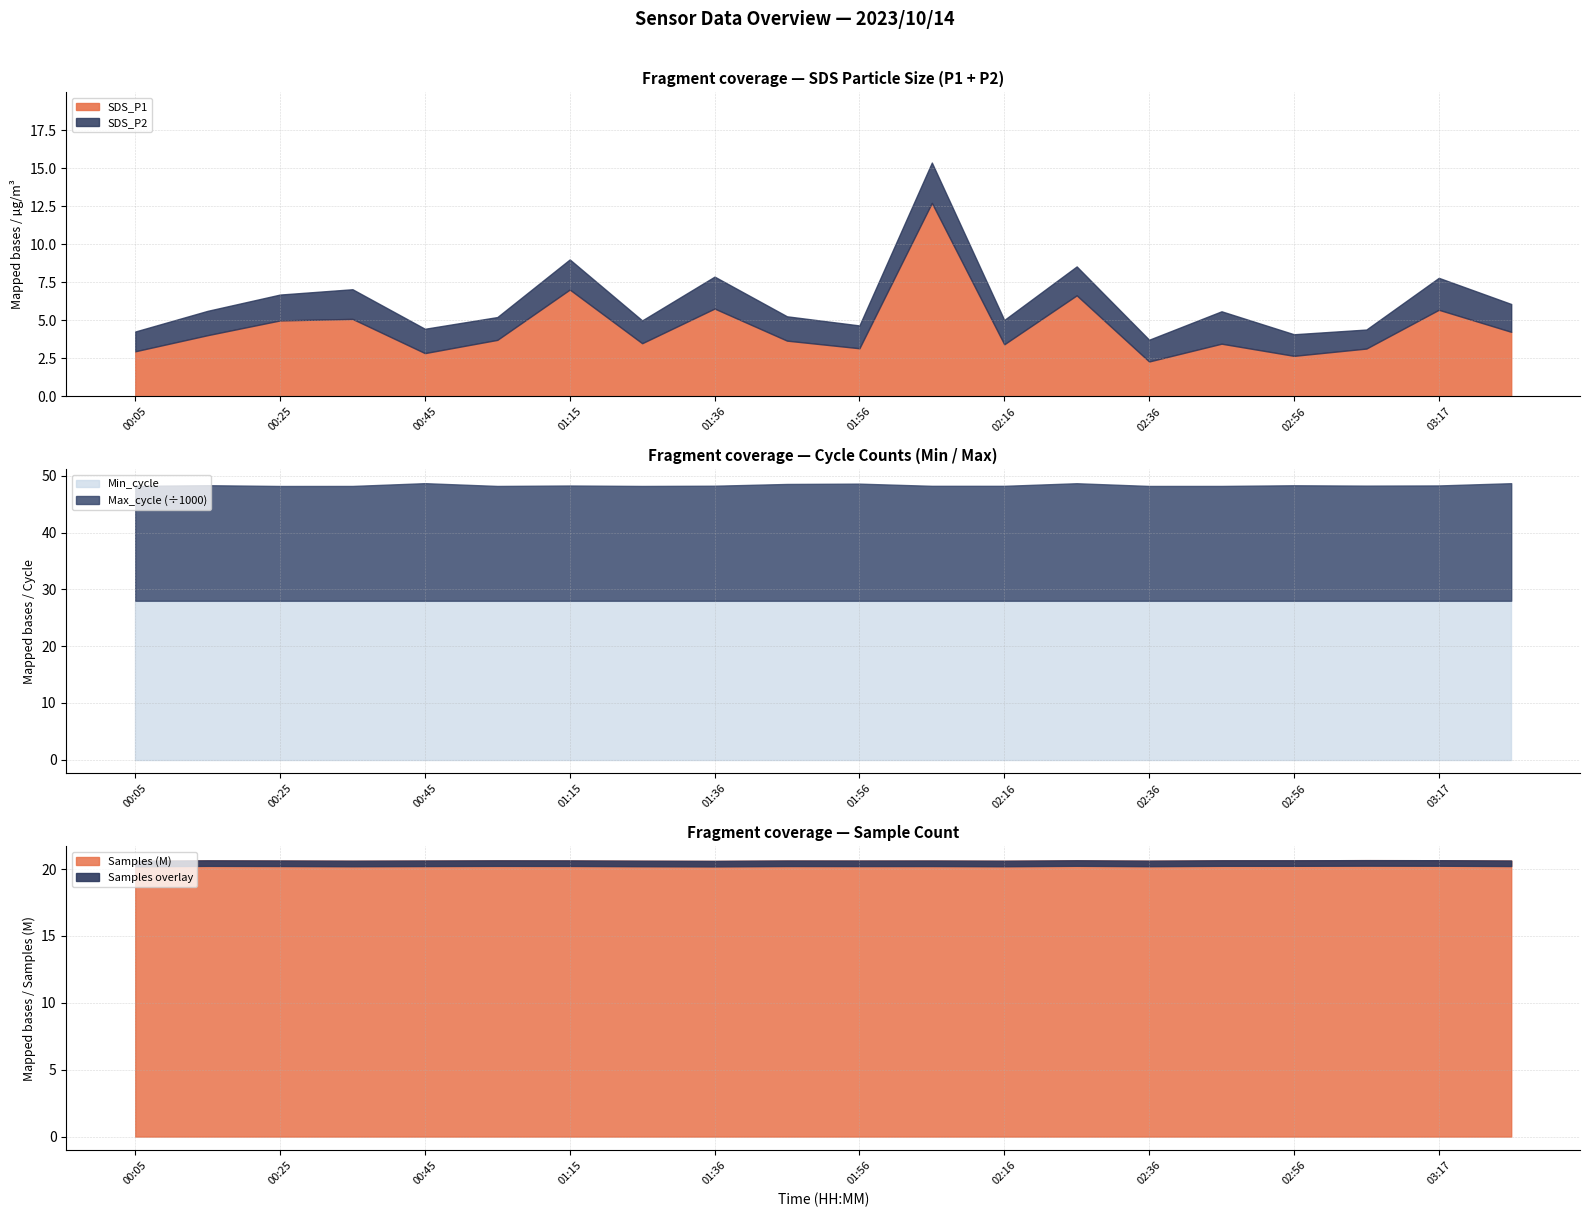

What is the minimum value for SDS_P1?

2.3